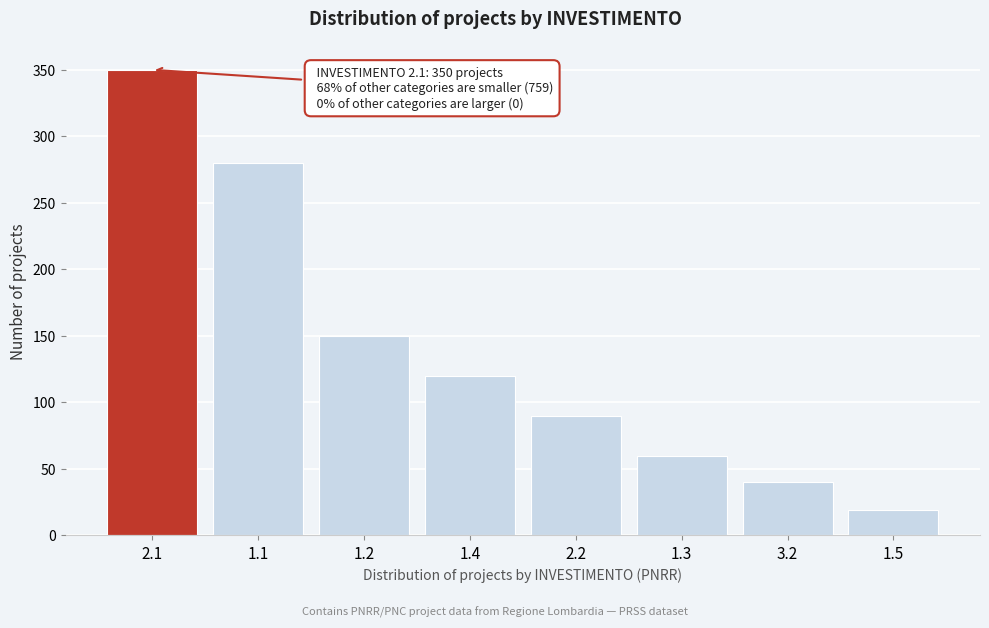

Reading left to right, list all the values displayed in this chart.

350	280	150	120	90	60	40	19